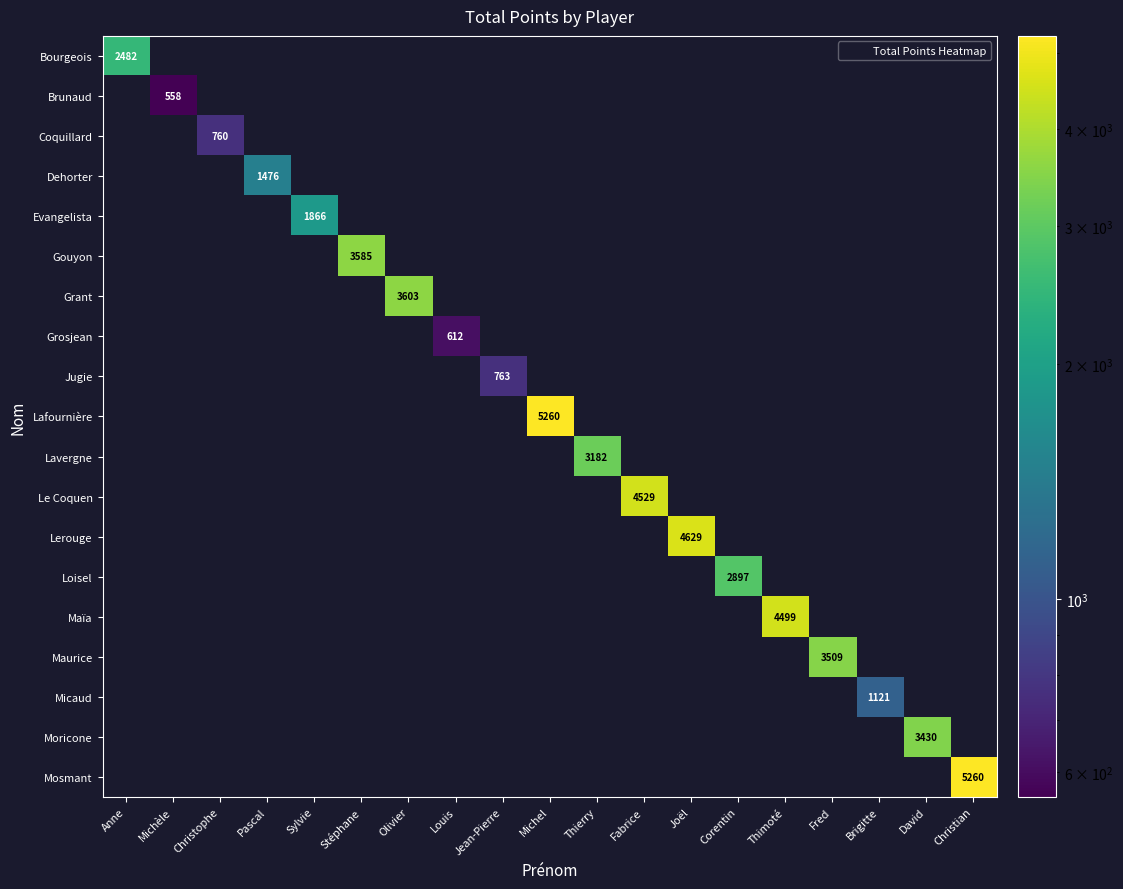

Rank the series by their maximum value, from highest to lowest.

Lafournière, Mosmant, Lerouge, Le Coquen, Maïa, Grant, Gouyon, Maurice, Moricone, Lavergne, Loisel, Bourgeois, Evangelista, Dehorter, Micaud, Jugie, Coquillard, Grosjean, Brunaud